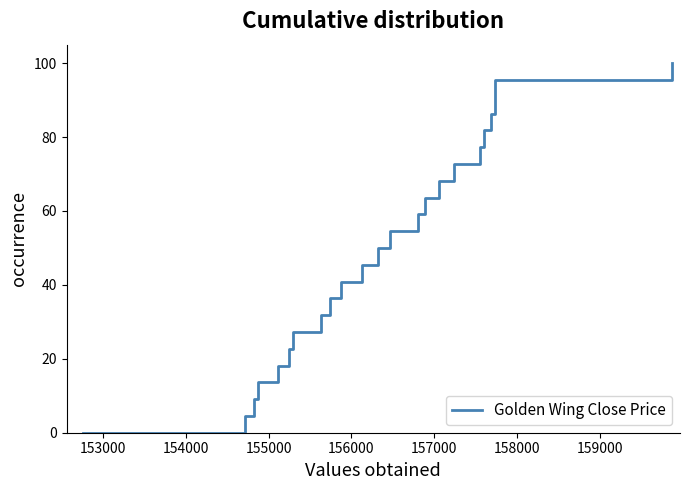

Reading left to right, what are all the values shown in this chart?

0.0	4.5	9.1	13.6	18.2	22.7	27.3	31.8	36.4	40.9	45.5	50.0	54.5	59.1	63.6	68.2	72.7	77.3	81.8	86.4	90.9	95.5	100.0